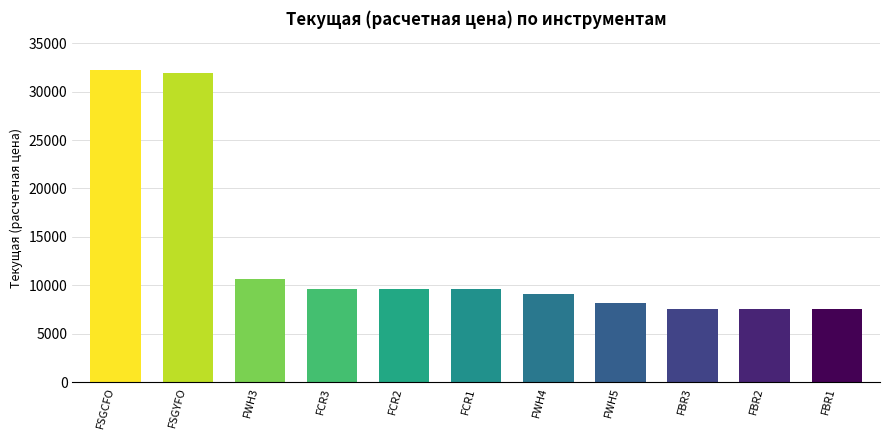

Is it true that the value at FBR1 is 13406.2?

False